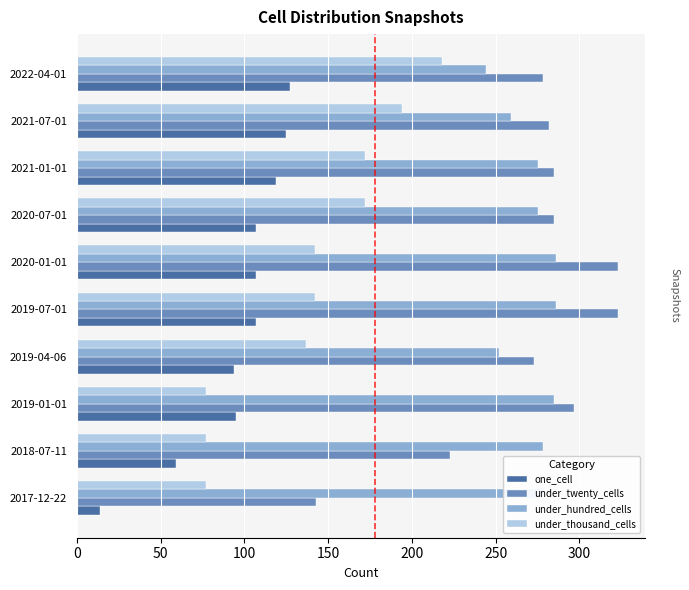

What are all the series names shown in the legend?

one_cell, under_twenty_cells, under_hundred_cells, under_thousand_cells